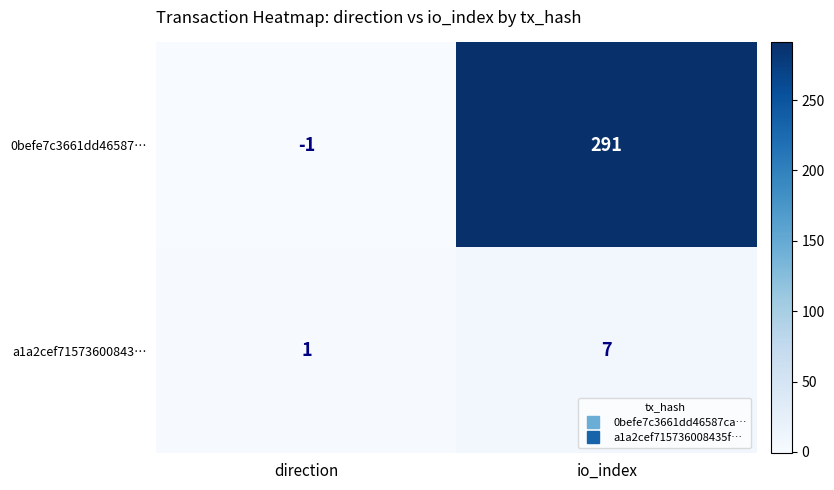

List the labels in order of 0befe7c3661dd46587… value, smallest first.

direction, io_index